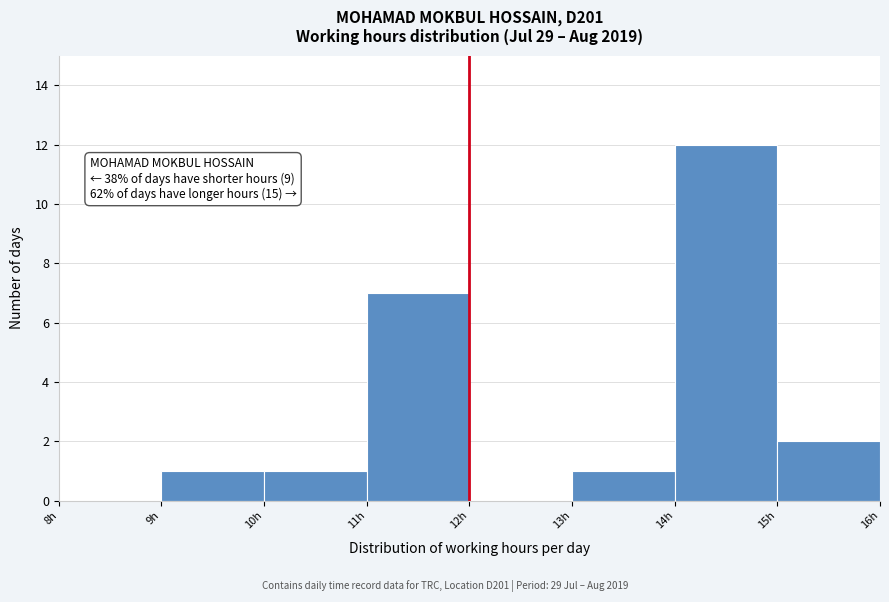

Which range on the x-axis has the tallest bar?

14 to 15